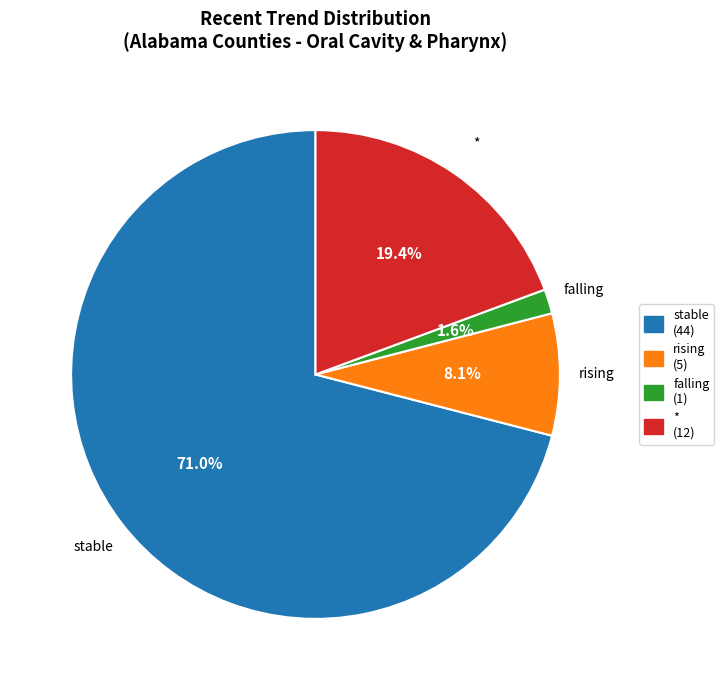

To the nearest percent, what percentage of the pie is falling?

2%